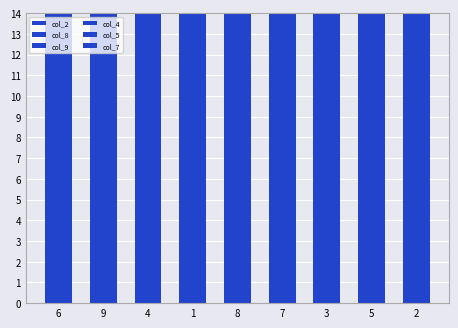

What is the difference between the second highest and minimum values in the col_7 series?

7